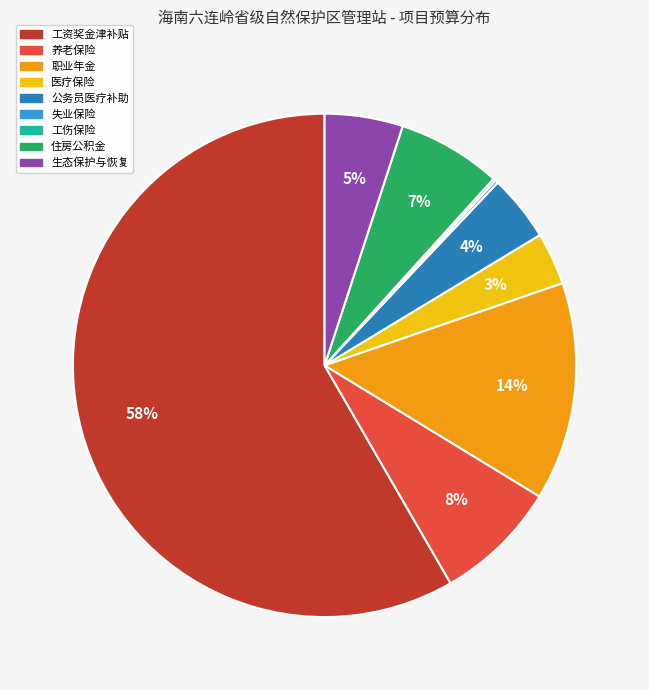

To the nearest percent, what percentage of the pie is 医疗保险?

3%